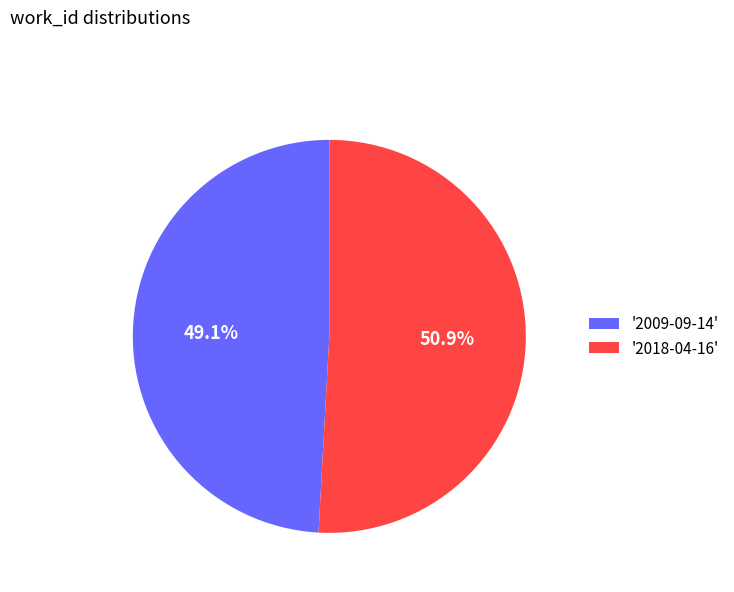

What portion of the pie excludes '2009-09-14'?

50.9%